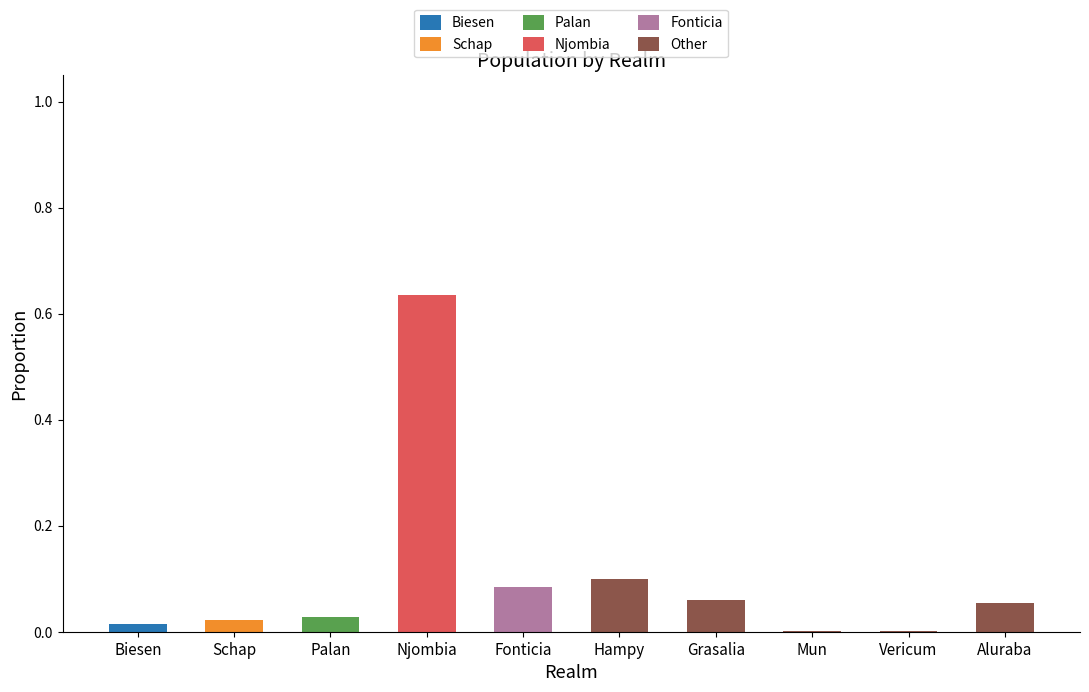

At which category is the sum across all series the highest?

Njombia